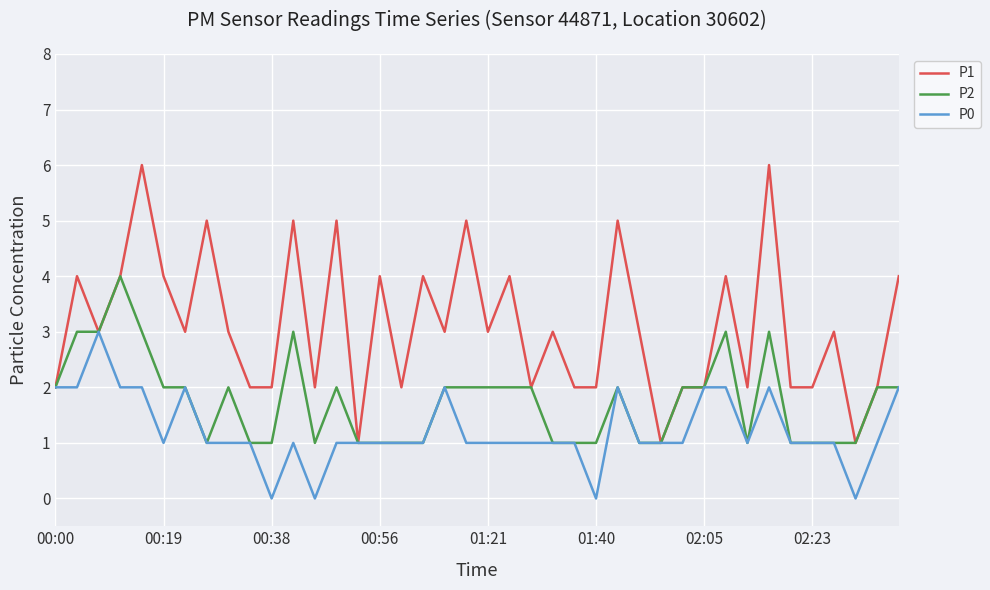

What is the greatest value displayed?

6